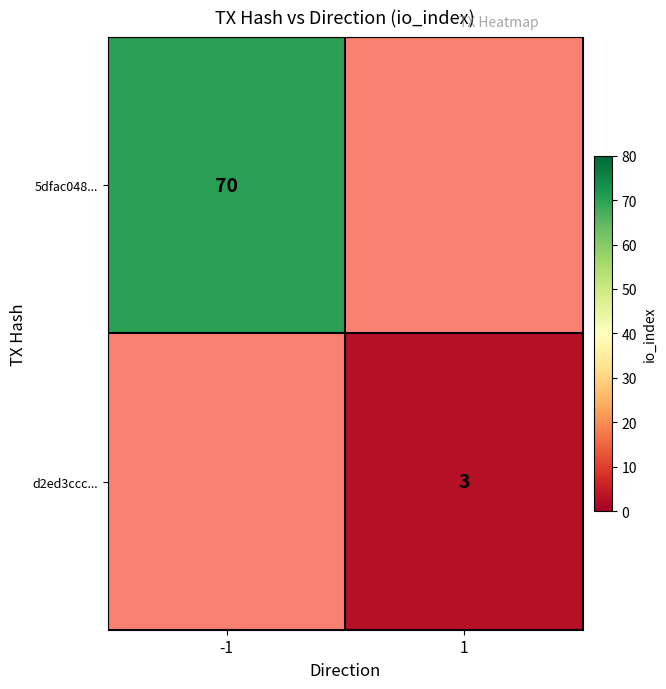

True or false: d2ed3ccc... has a value of 4 at 1.

False